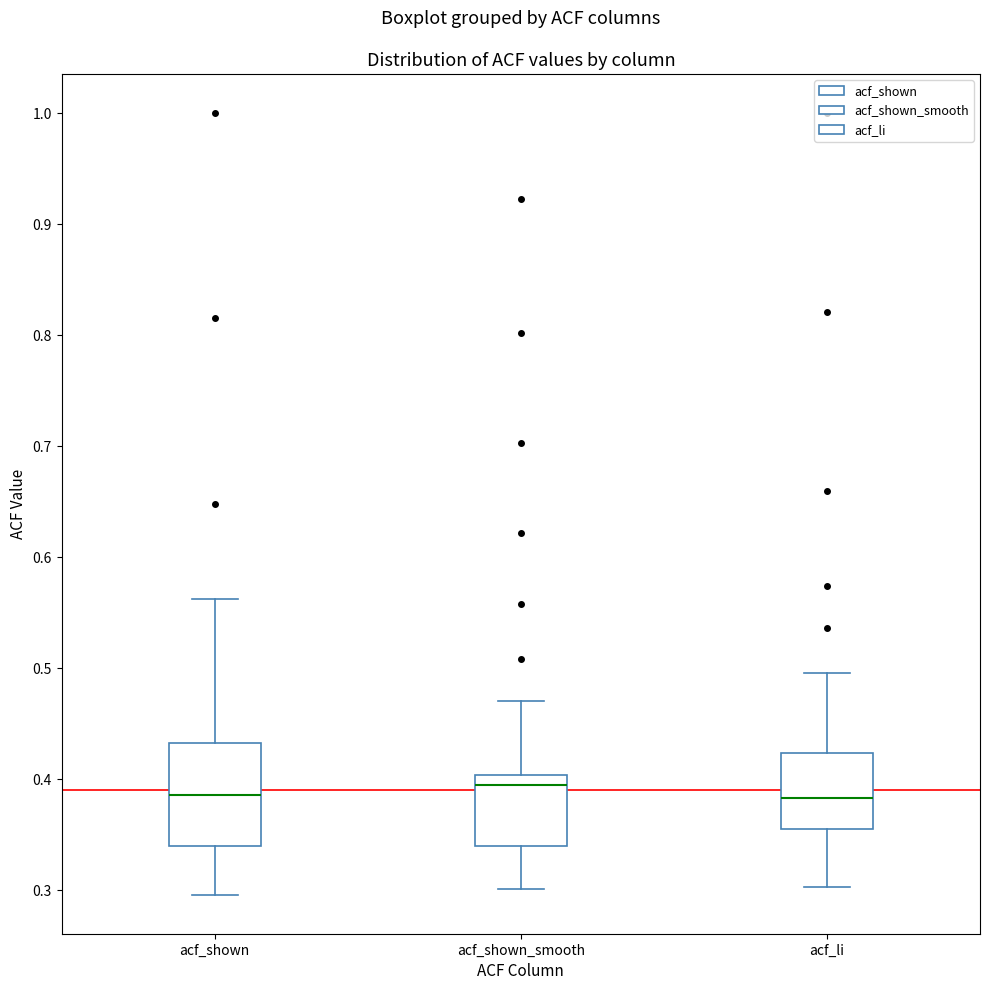

Reading left to right, transcribe this box plot: for each box, give where its median line is, the range the box spans, and where its two whiskers end, as read against the y-axis. The values are not printed on the chart, so give them approximately, as read against the axis.

acf_shown: median 0.39, box 0.34 to 0.43, whiskers 0.30 to 0.56
acf_shown_smooth: median 0.40 (just below the box's upper edge), box 0.34 to 0.40, whiskers 0.30 to 0.47
acf_li: median 0.38, box 0.36 to 0.42, whiskers 0.30 to 0.50